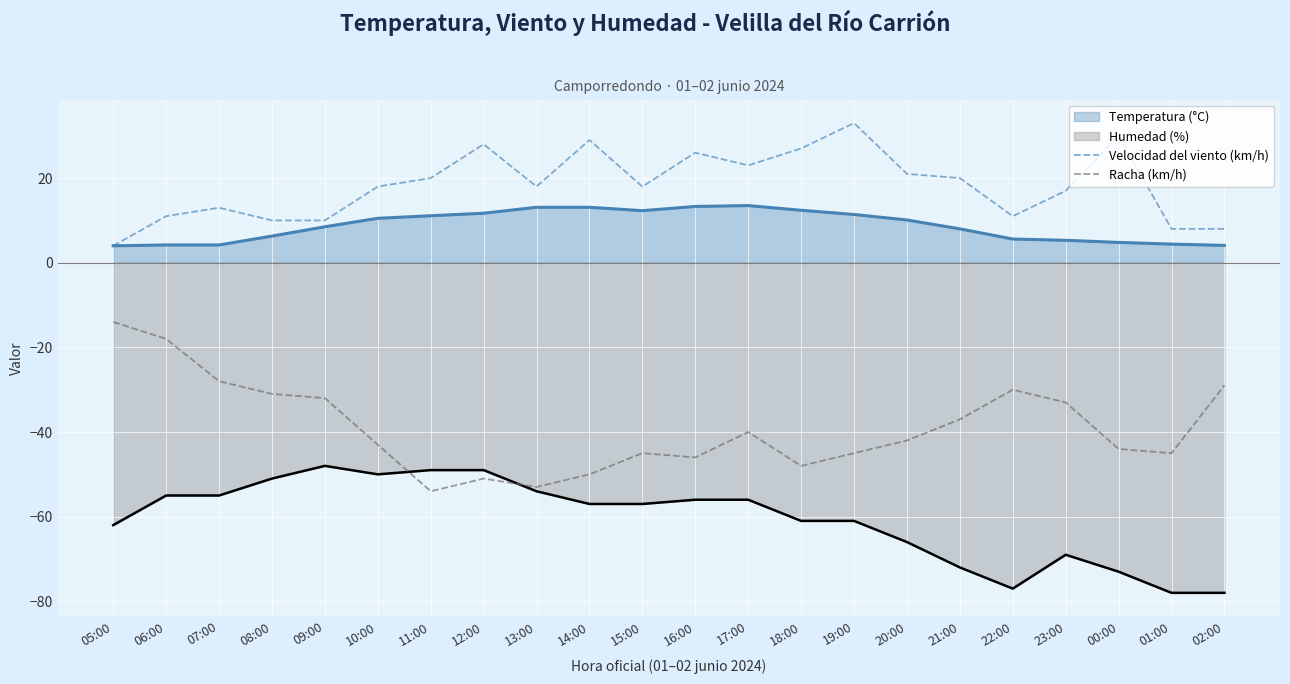

What are all the series names shown in the legend?

Temperatura (°C), Humedad (%), Velocidad del viento (km/h), Racha (km/h)